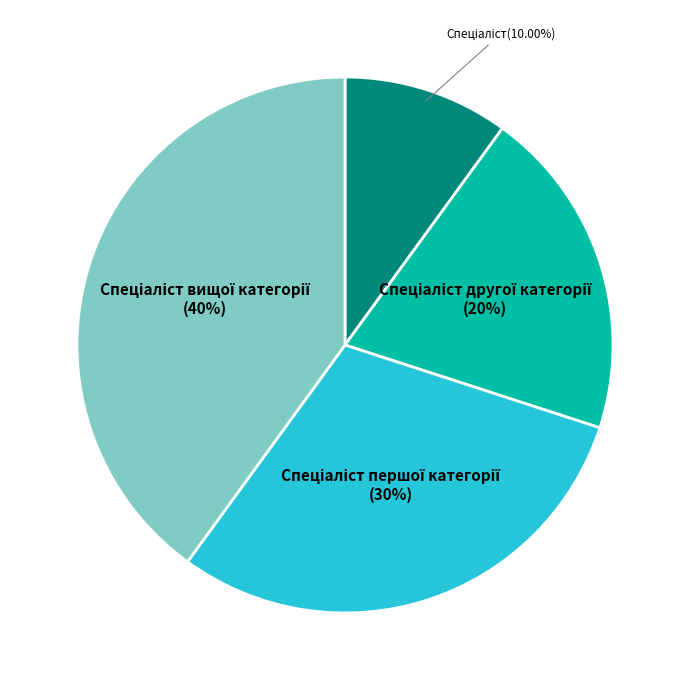

Is there any slice that represents more than half of the pie?

No